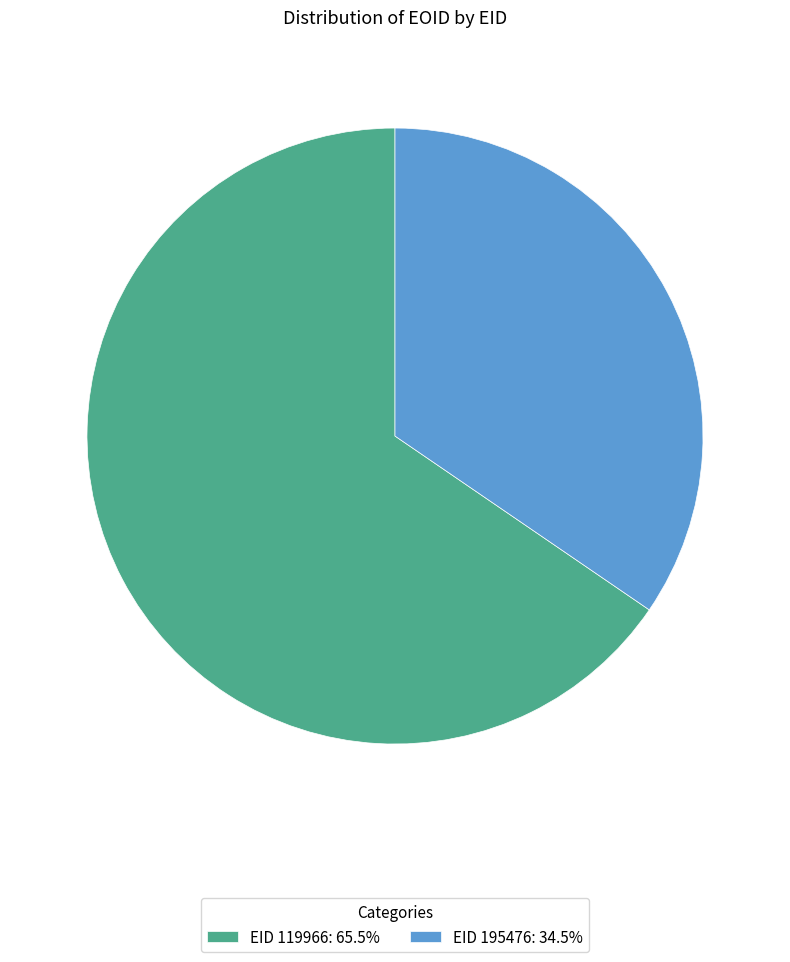

What is the ratio of the value at EID 119966: 65.5% to the value at EID 195476: 34.5%?

1.9